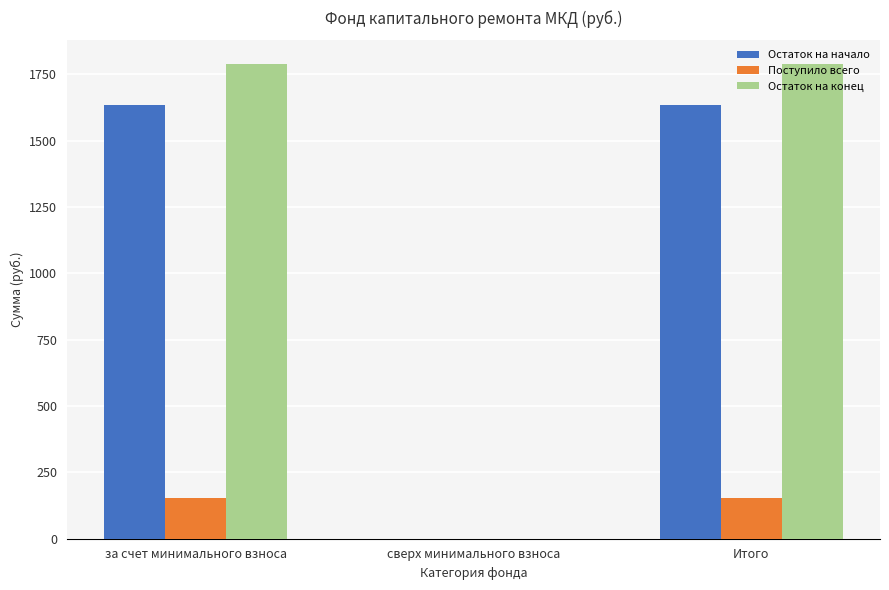

Are the bars grouped side by side (vs. stacked)?

Yes